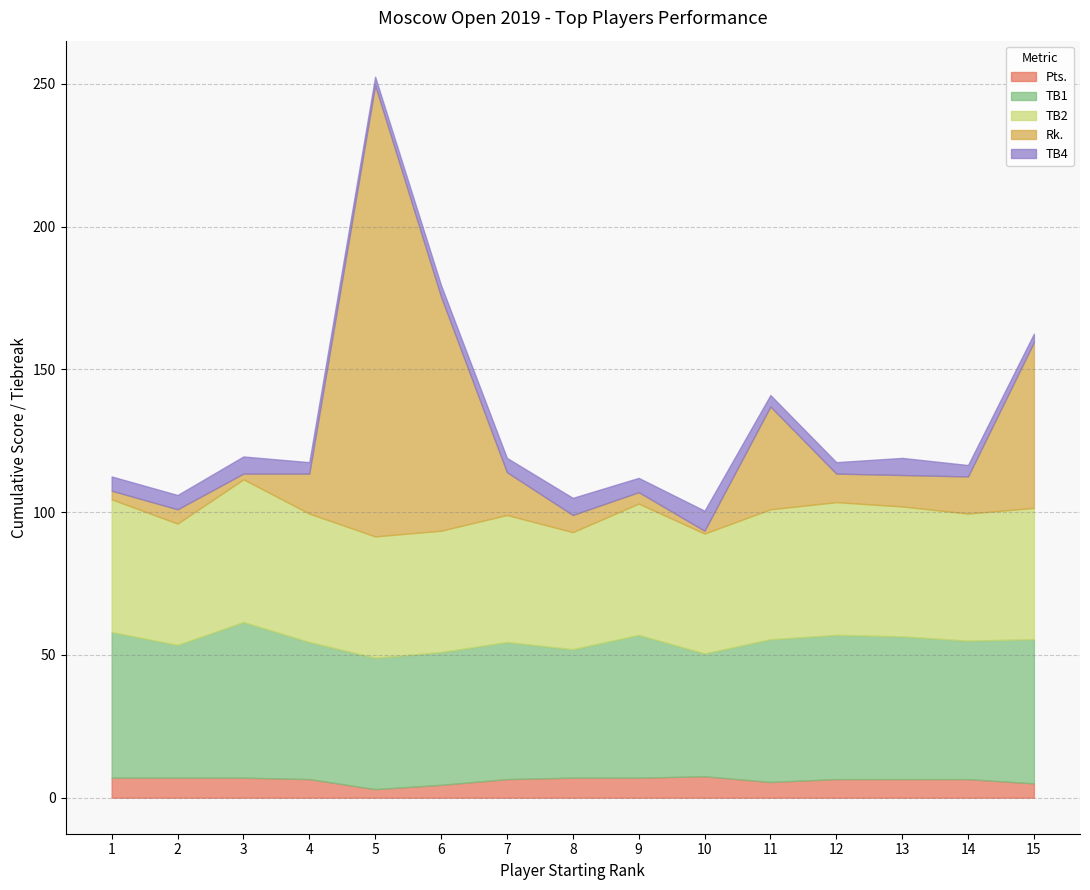

Is it true that TB4 equals 5.0 at 2?

True